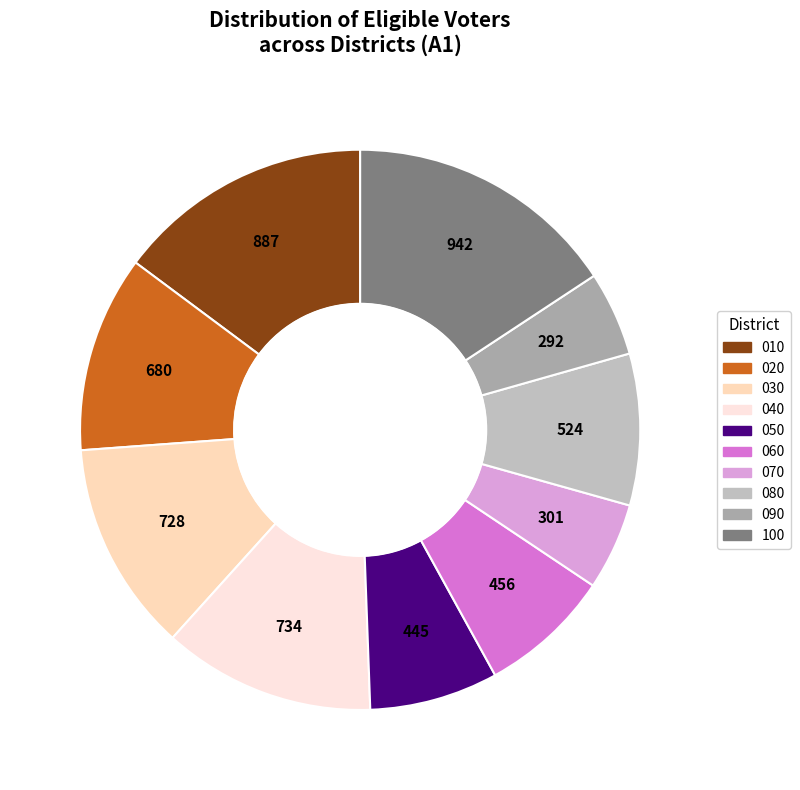

What is the smallest slice in the pie chart?

090